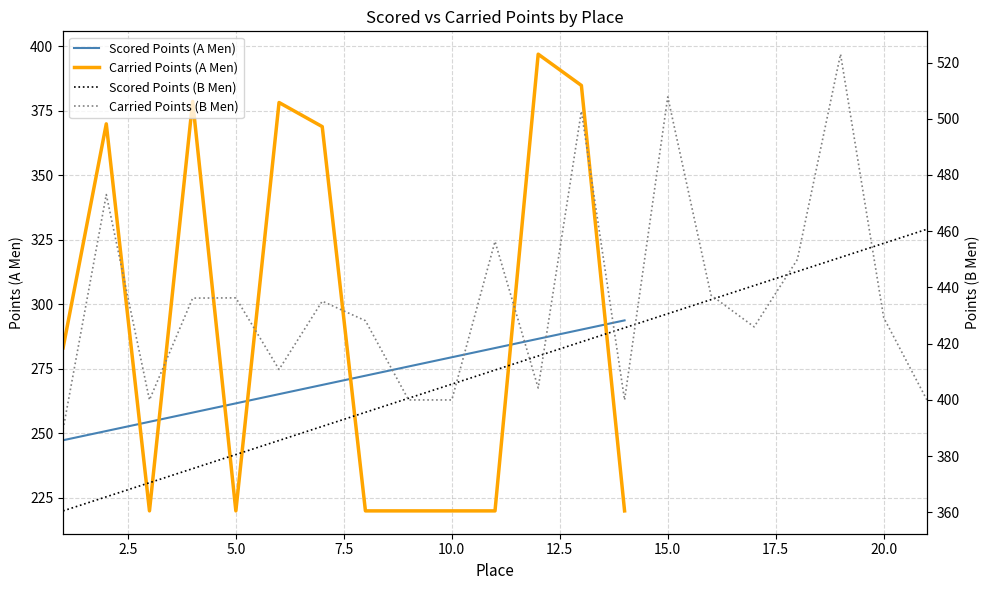

What is the smallest value displayed?

220.0